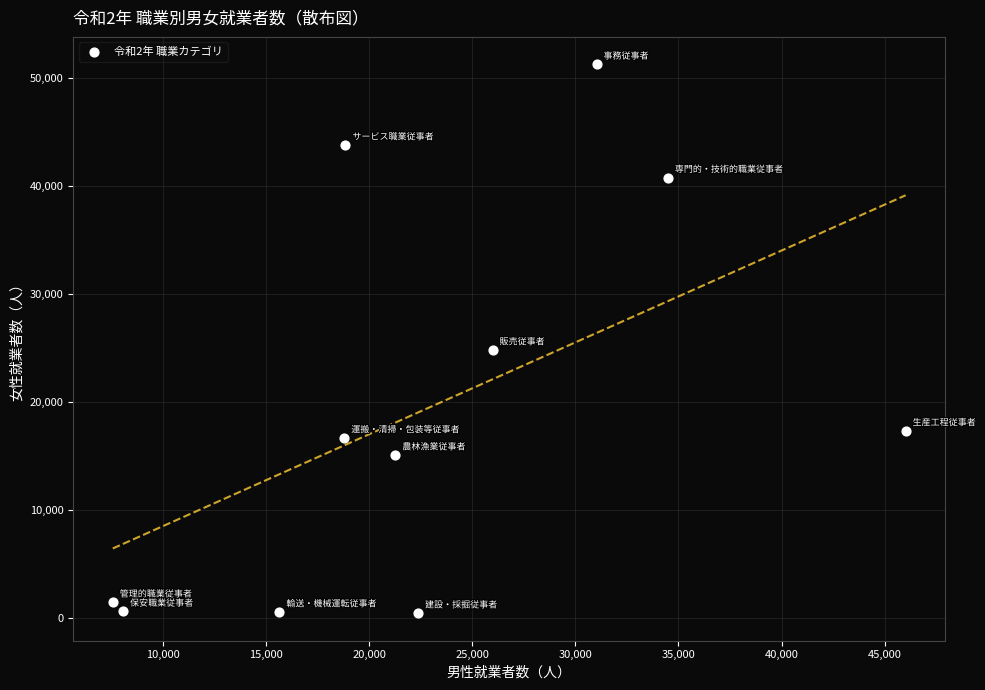

What Y value in the scatter plot is closest to 25865?

24822